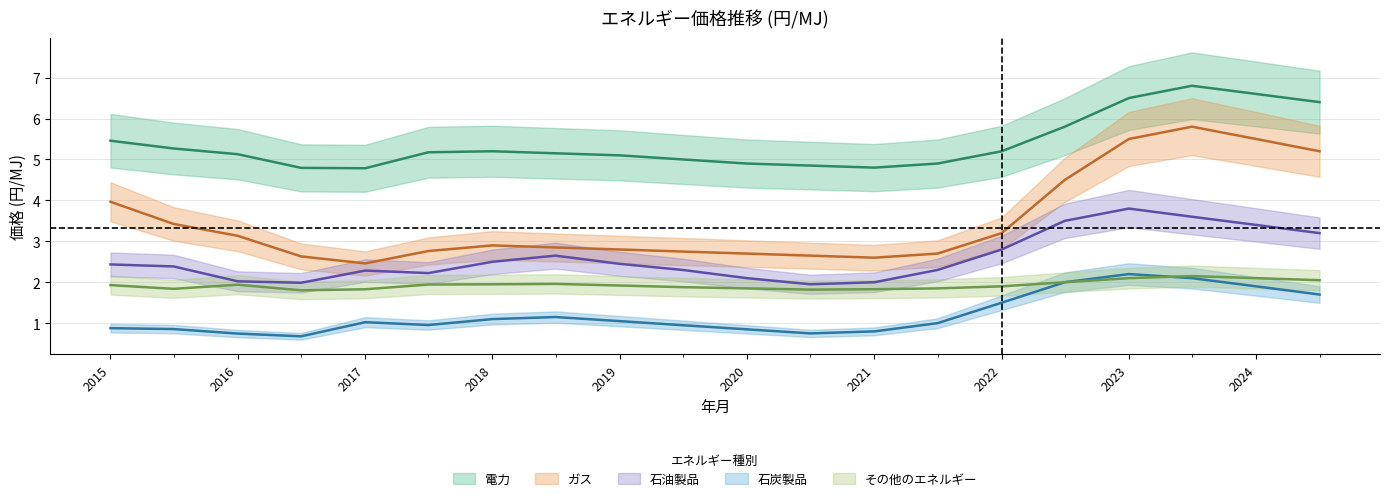

True or false: その他 has a value of 0.4 at 2019-07.

False